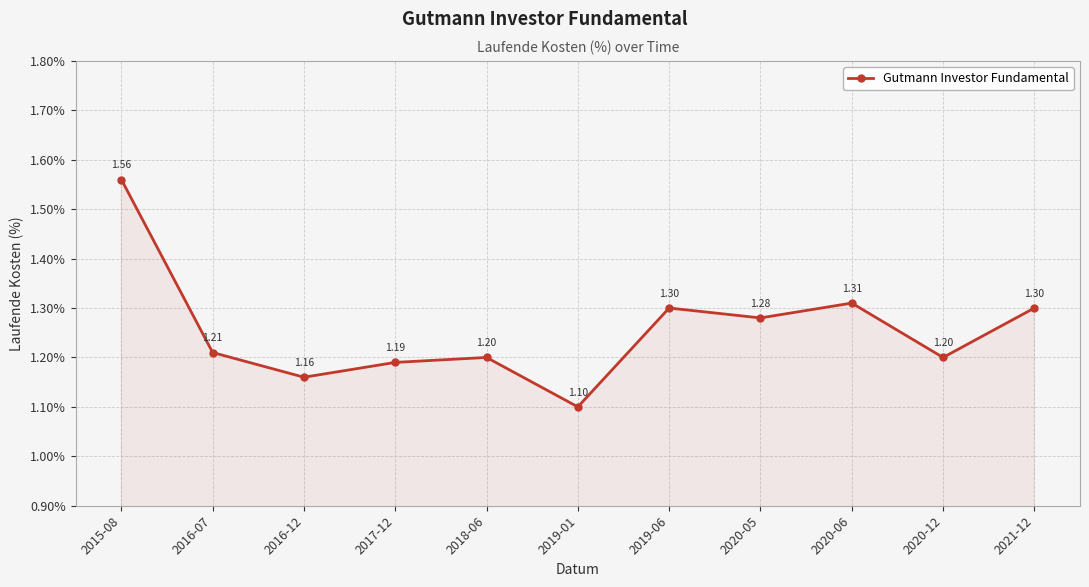

Is it true that the value at 2016-07 is 0.6?

False